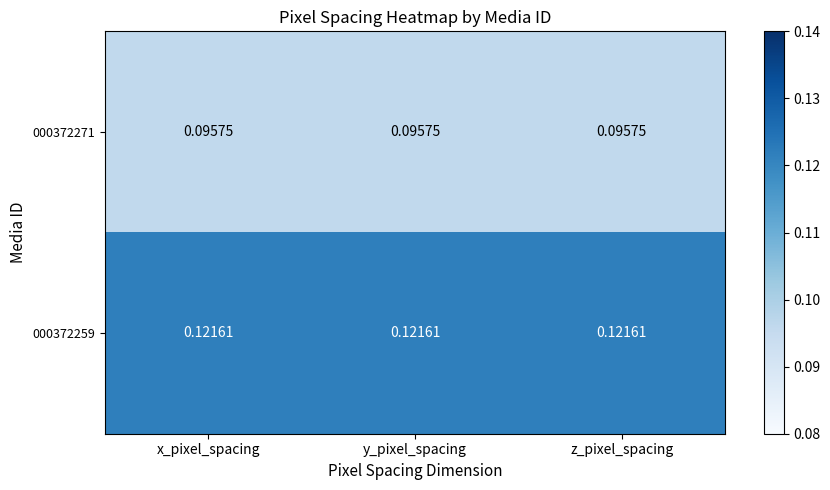

Is the value of 000372259 at z_pixel_spacing greater than the value of 000372271 at y_pixel_spacing?

Yes